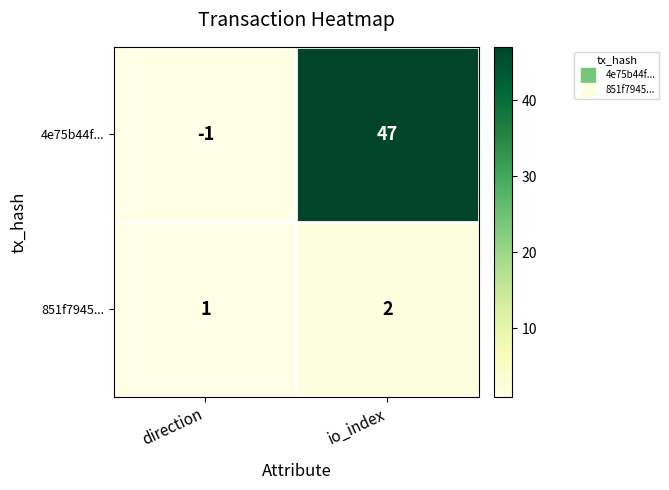

The value of 4e75b44f... at direction is 0. True or false?

False